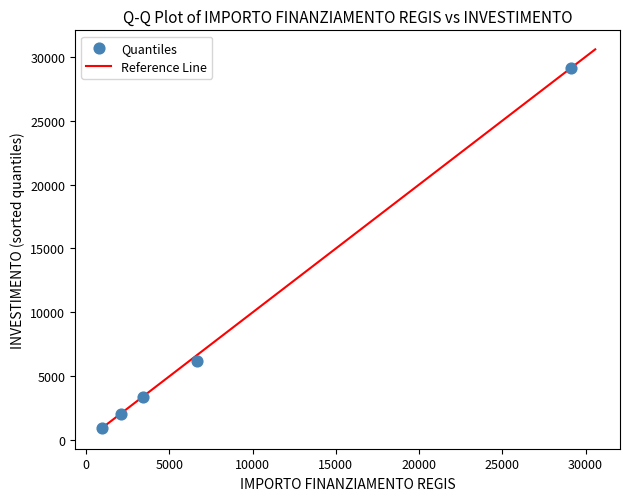

What Y value in the scatter plot is closest to 15046?

6174.5